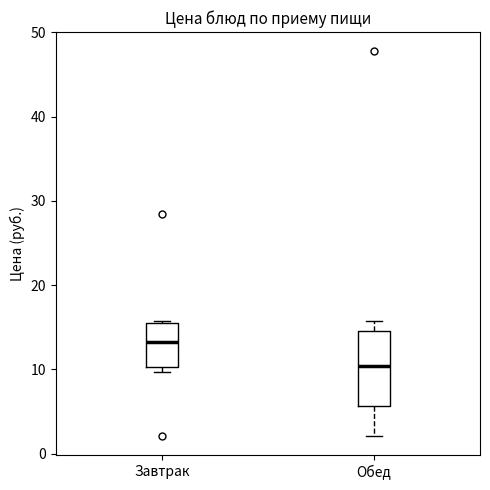

Comparing the boxes themselves (not the whiskers), which one is the tallest?

Обед